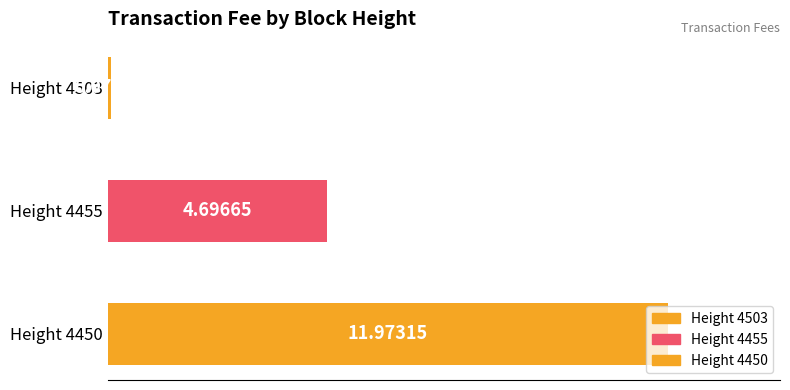

Reading left to right, list all the values displayed in this chart.

0.1	4.7	12.0